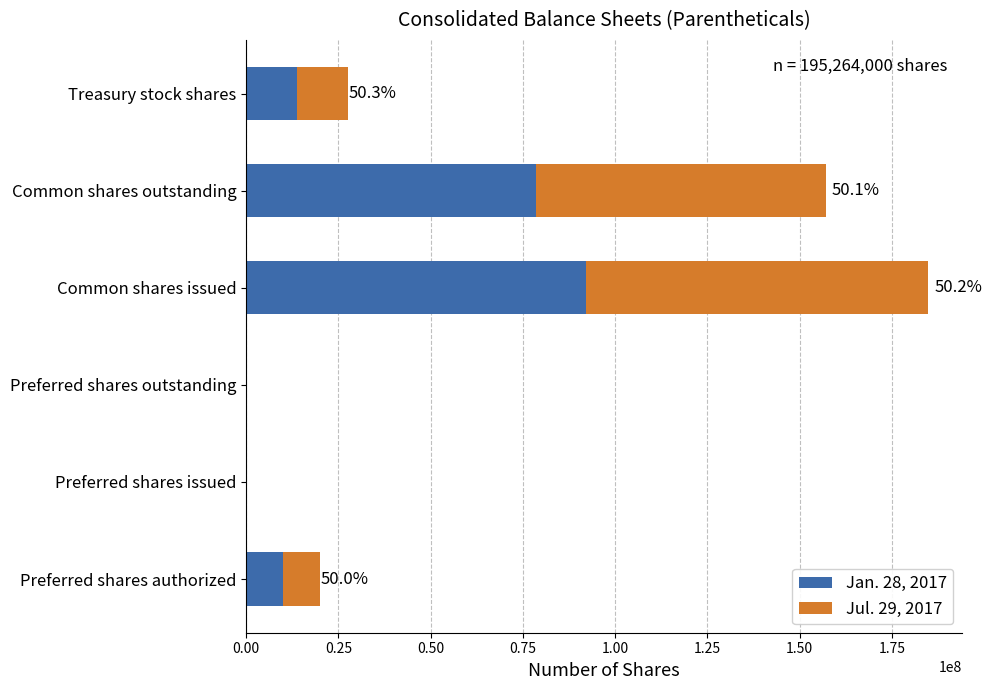

At which label does Jan. 28, 2017 reach its peak?

Common shares issued